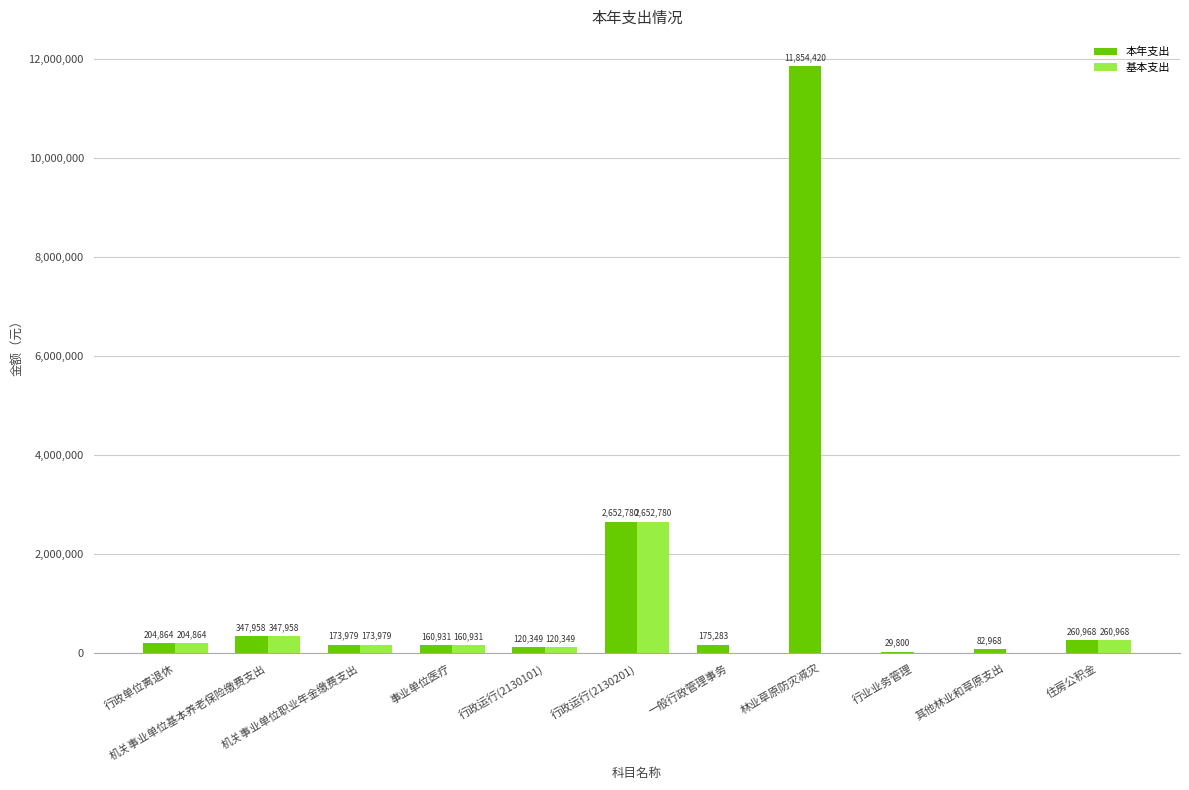

What are all the series names shown in the legend?

本年支出, 基本支出